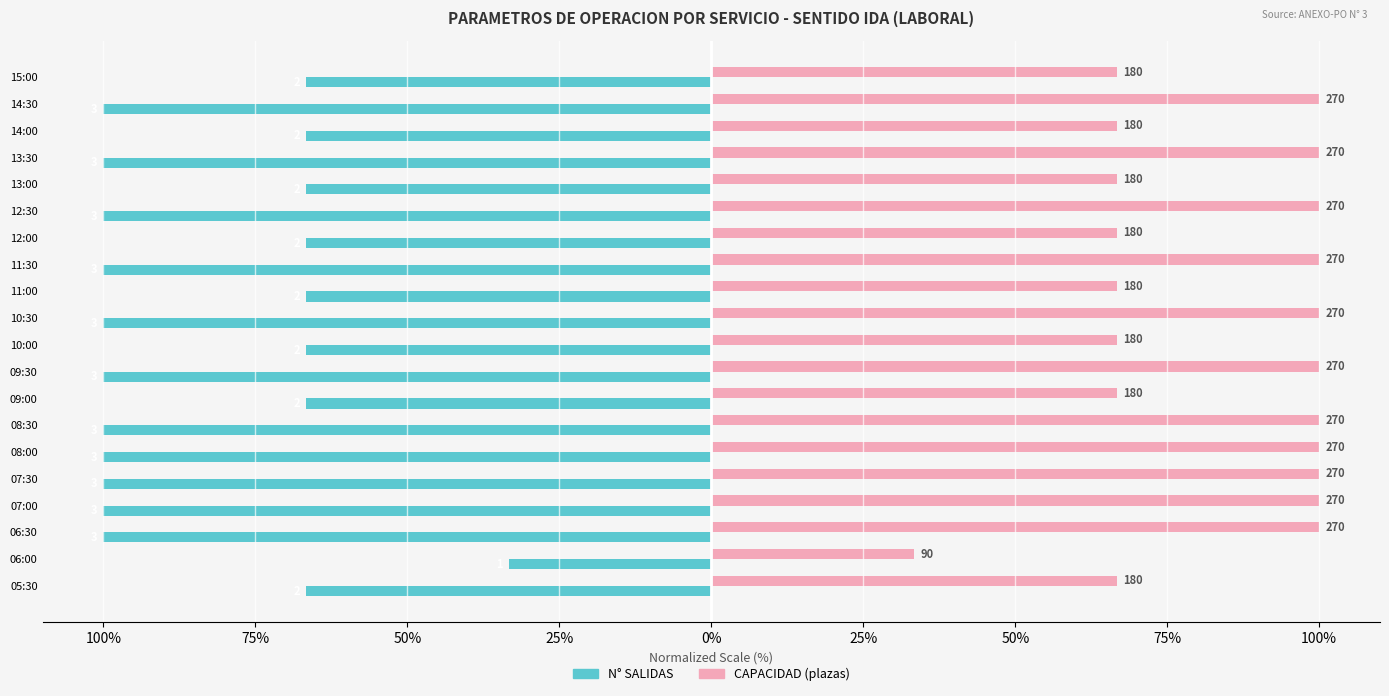

What are all the series names shown in the legend?

N° SALIDAS, CAPACIDAD (plazas)